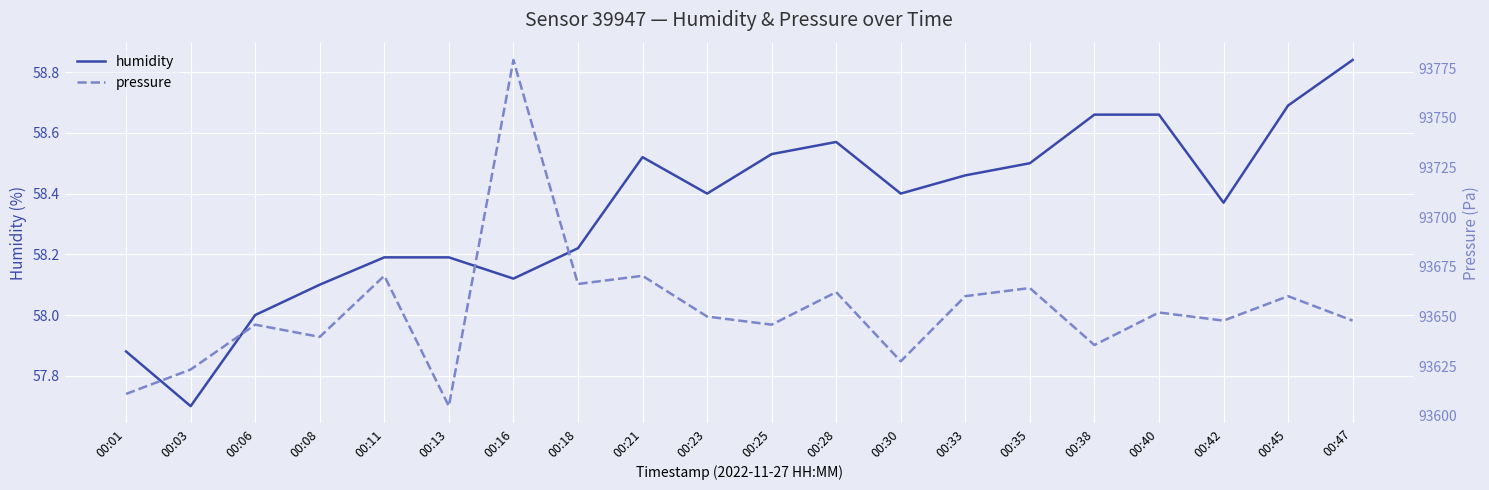

How many interior local peaks does the humidity series have?

2